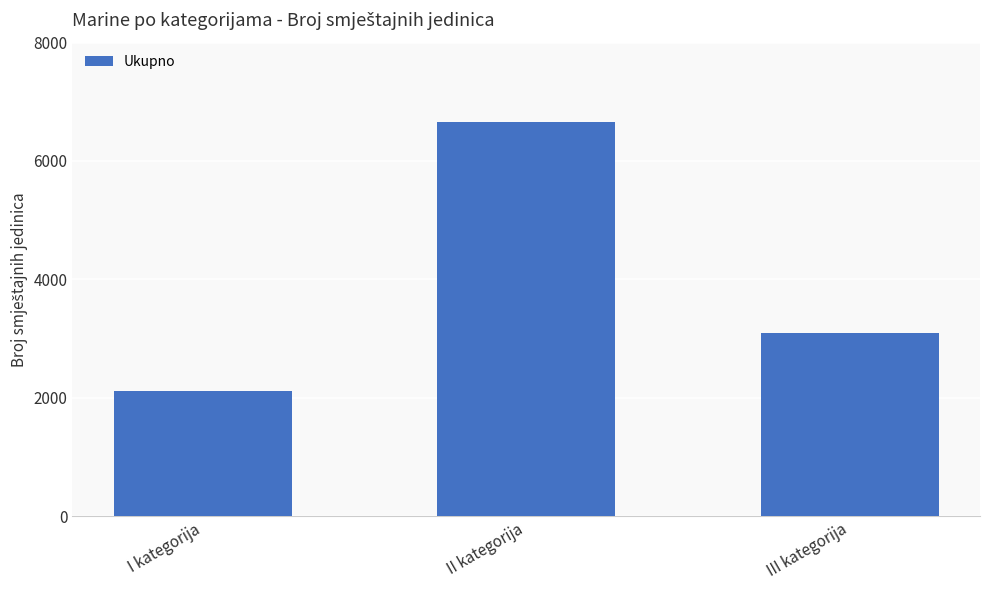

At which label does the data first exceed 3088?

II kategorija